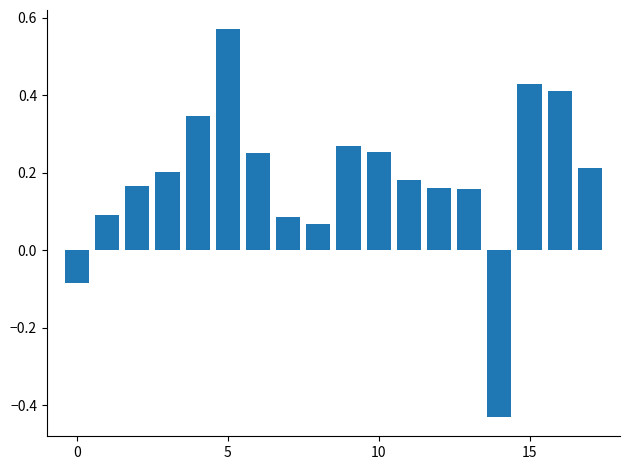

What is the difference between the maximum and minimum values?

1.0